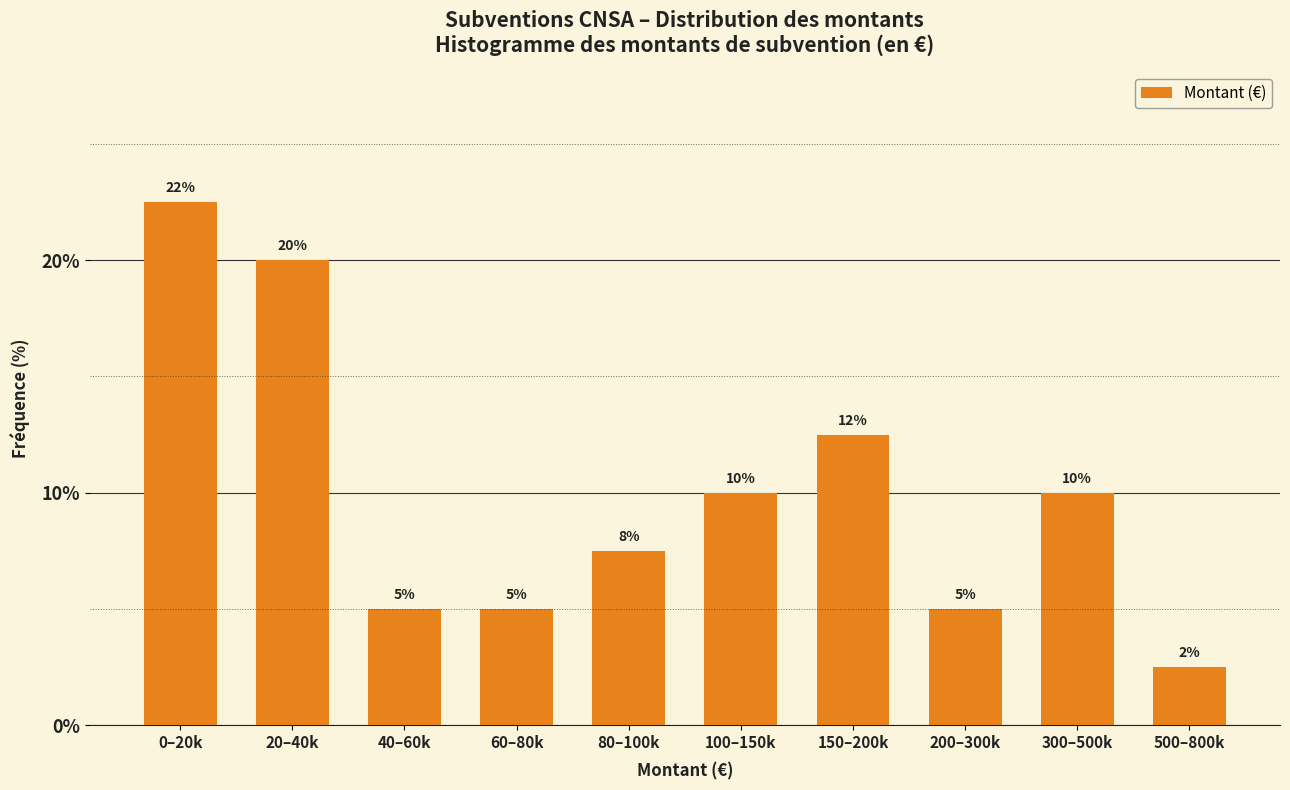

What is the difference between the second highest and second lowest values?

15.0